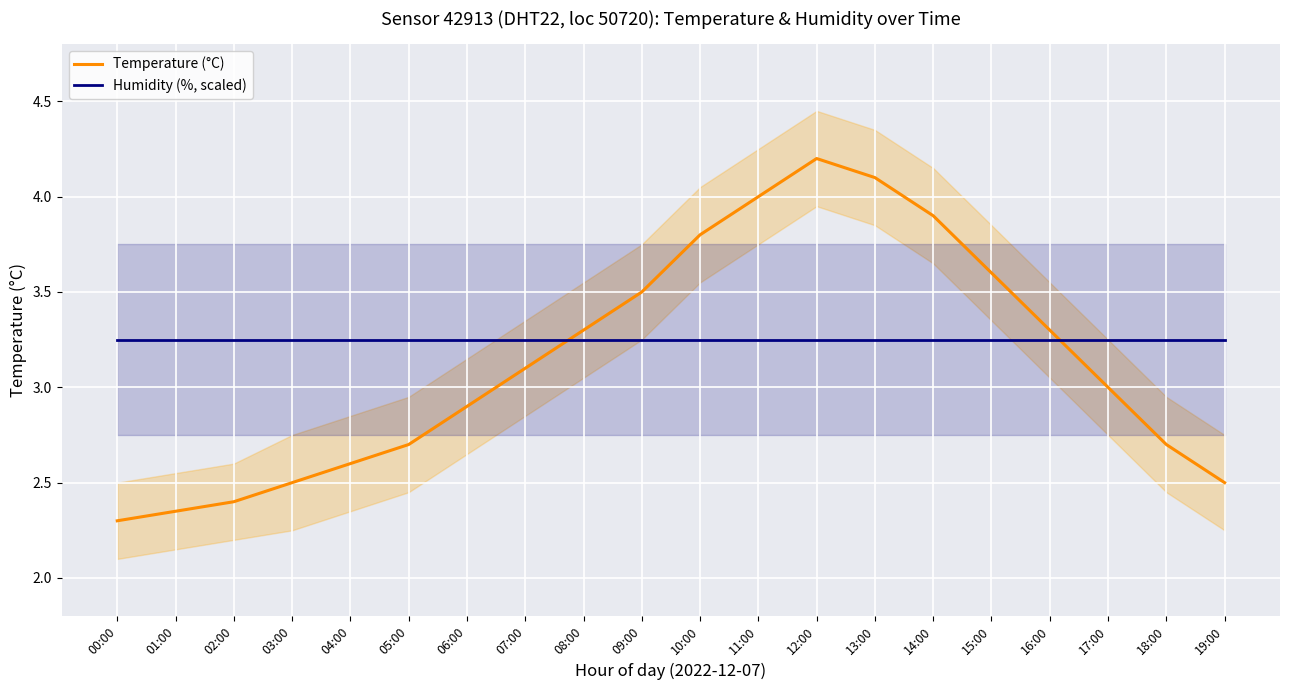

At how many categories does at least one series exceed 3?

20